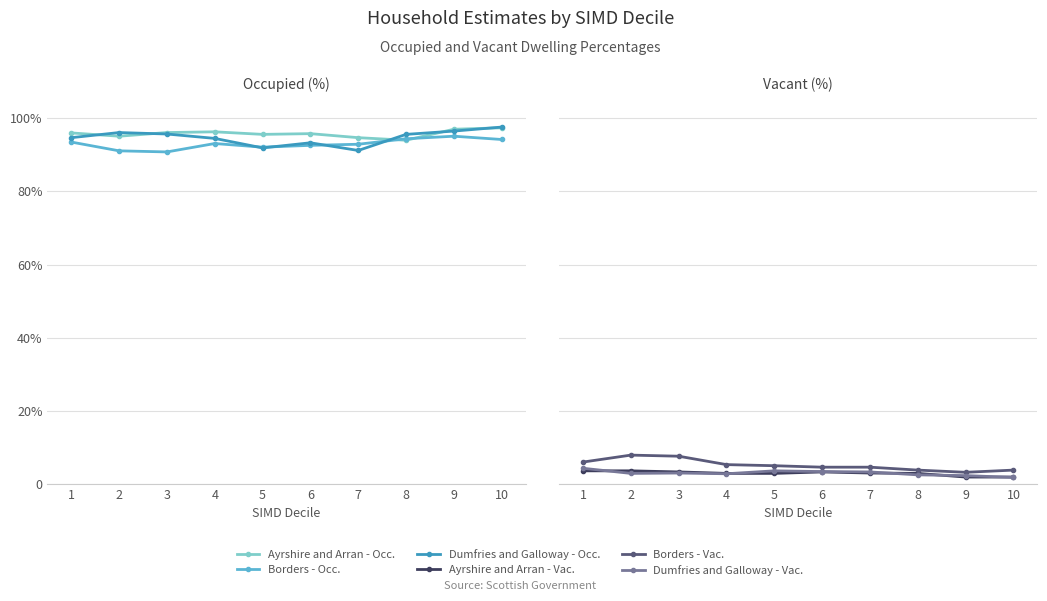

What is the approximate value of Borders at 1?

6.0